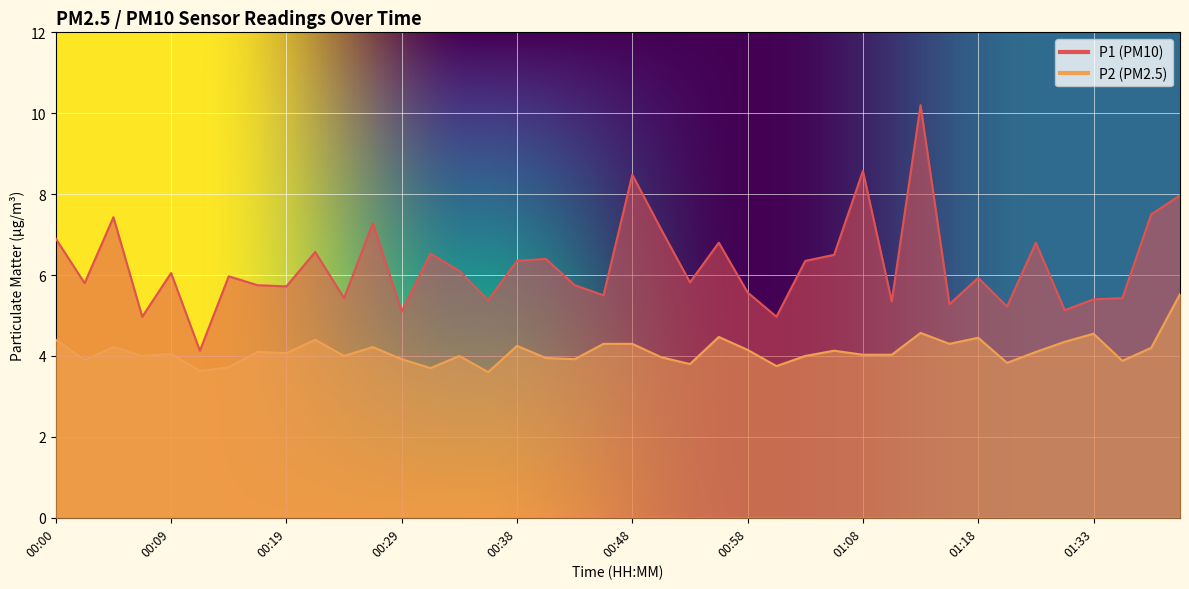

The value of P1 at 01:28 is 4.7. True or false?

False